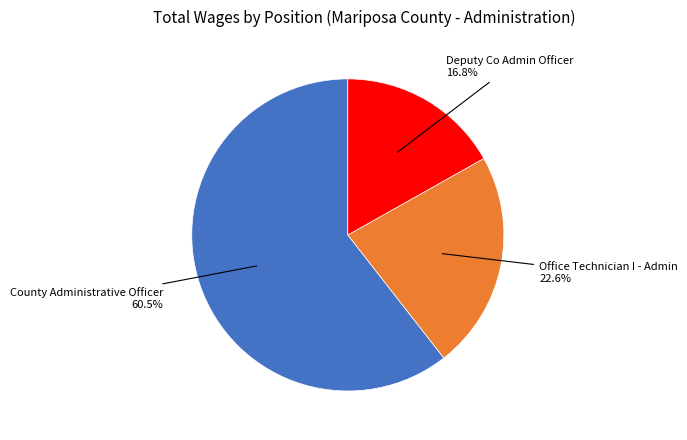

The County Administrative Officer slice represents 52% of the pie. True or false?

False